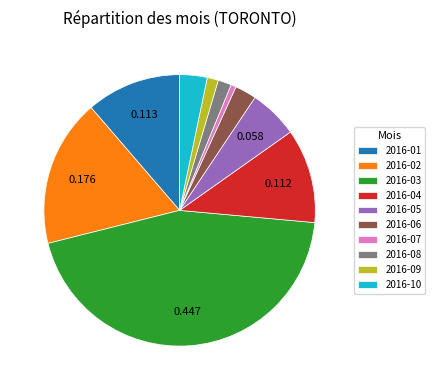

Do 2016-03 and 2016-09 together represent more than half of the pie?

No